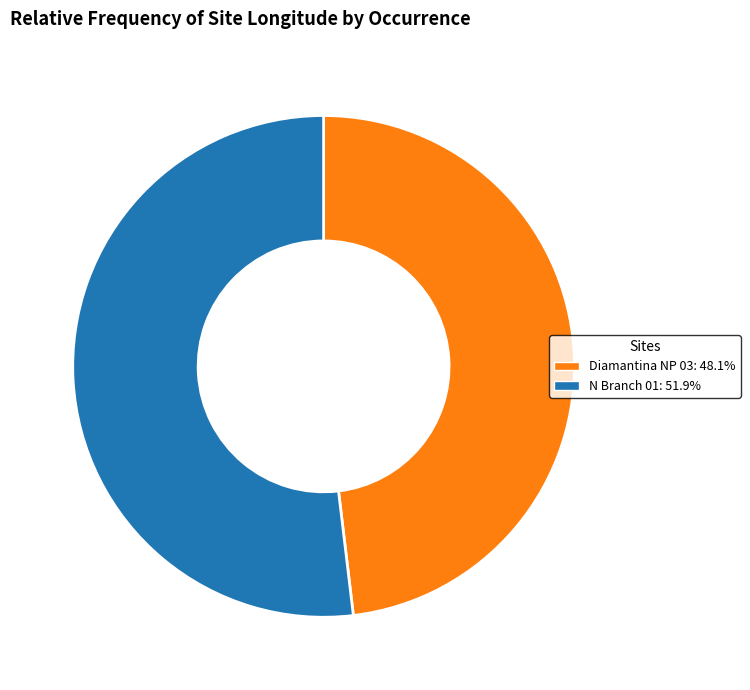

Between Diamantina NP 03 and N Branch 01, which is larger?

N Branch 01